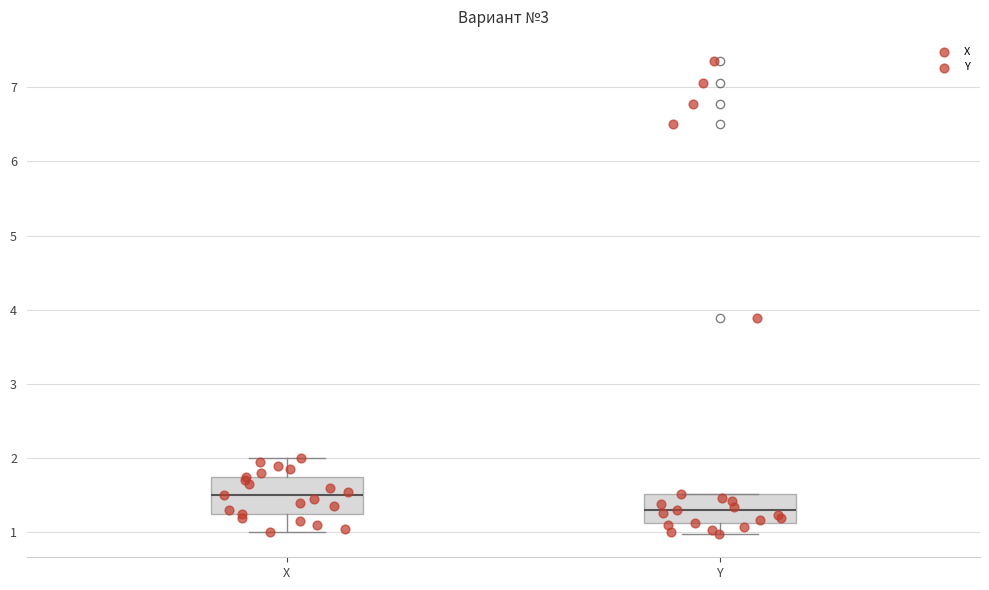

Which box has the highest median line?

X